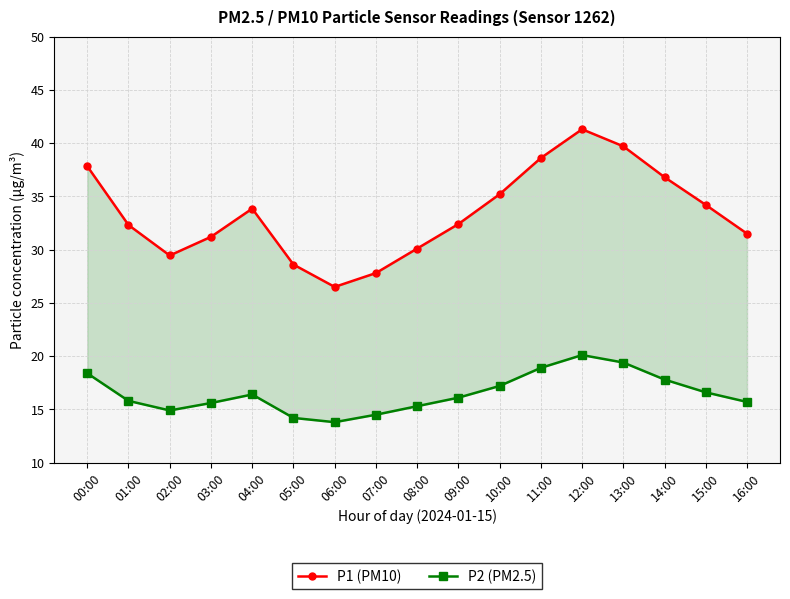

How many interior local peaks does the P2 (PM2.5) series have?

2